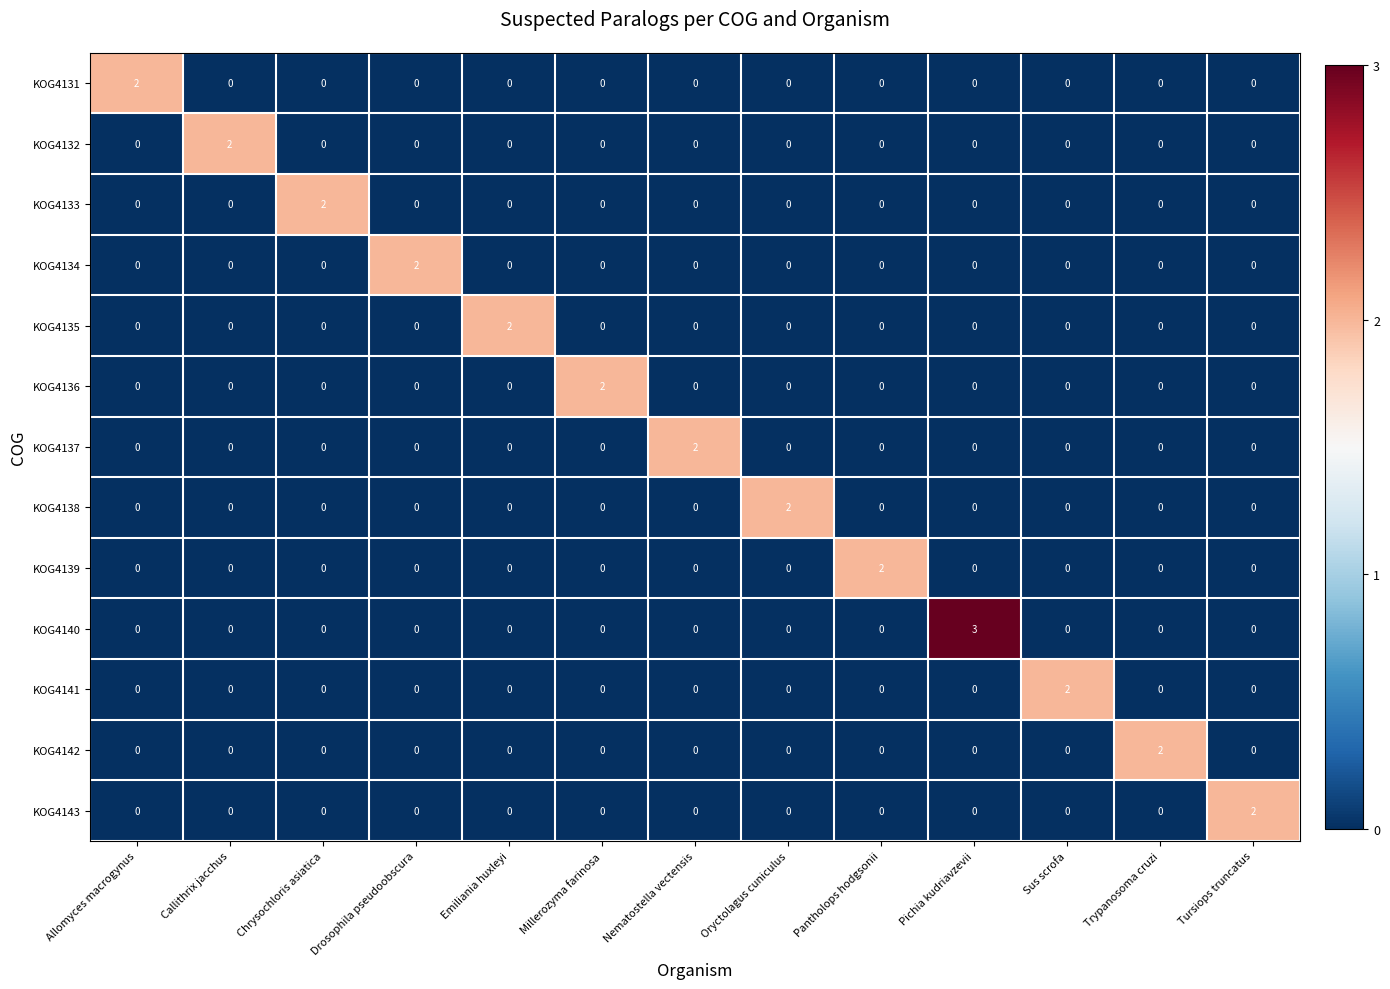

How many KOG4131 values are between 0 and 1?

12